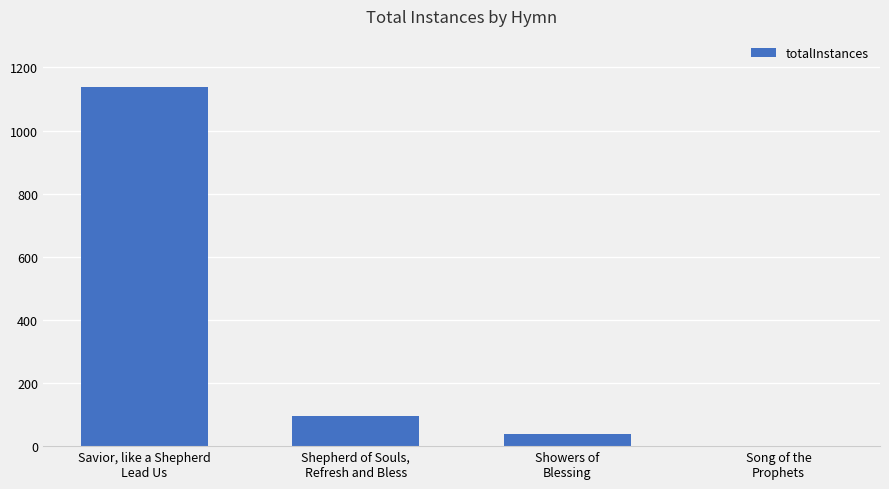

What is the sum of the values at Shepherd of Souls,
Refresh and Bless and Savior, like a Shepherd
Lead Us?

1236